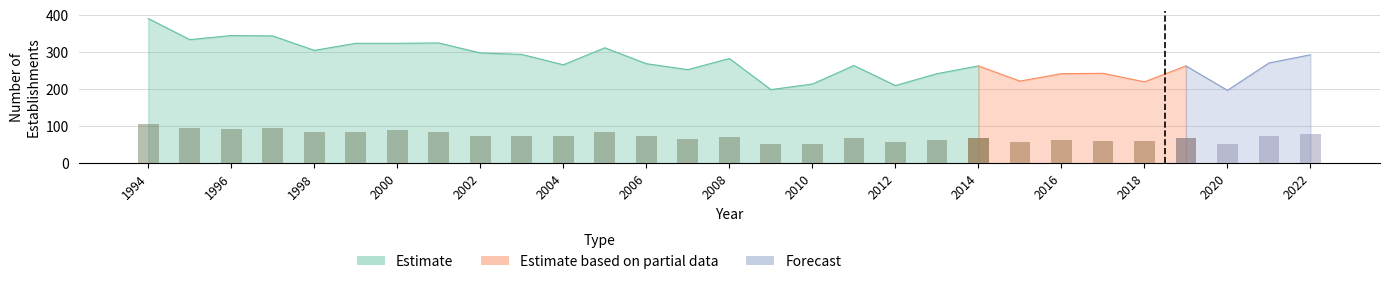

What is the maximum value shown in the chart?

391